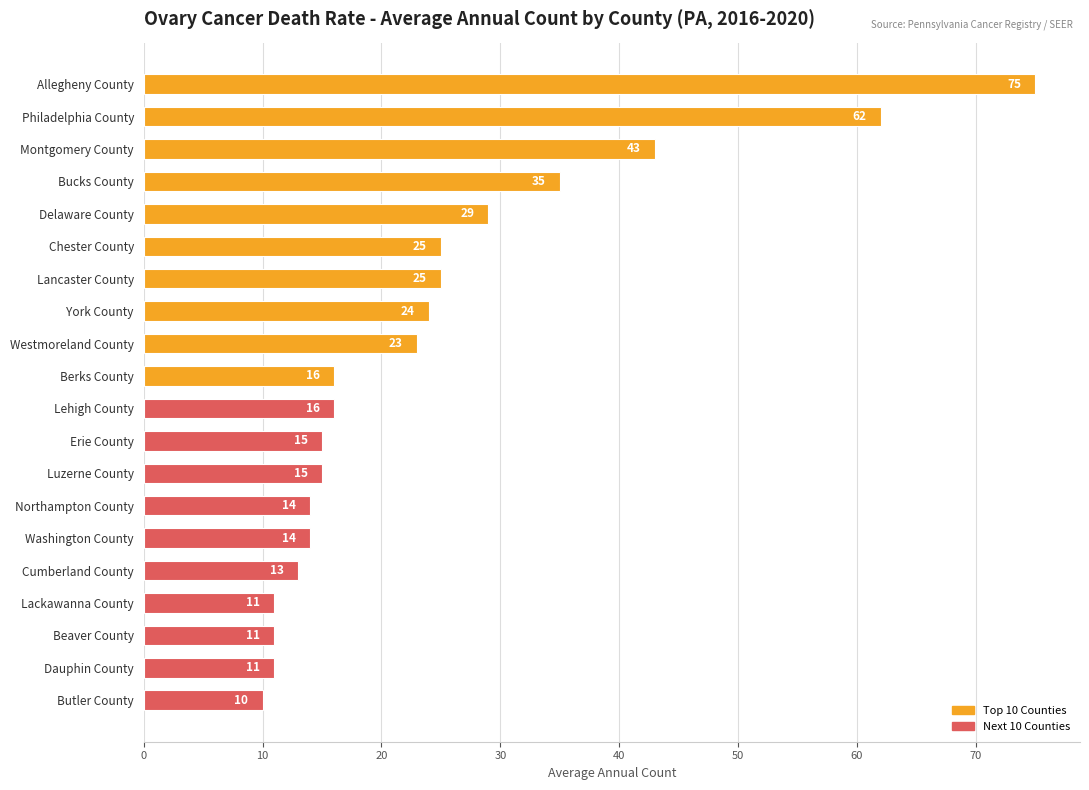

What is the difference between the second highest and second lowest values?

51